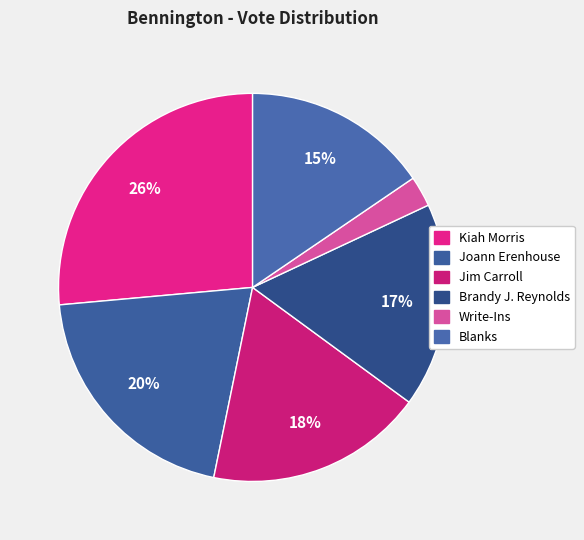

What is the smallest slice in the pie chart?

Write-Ins